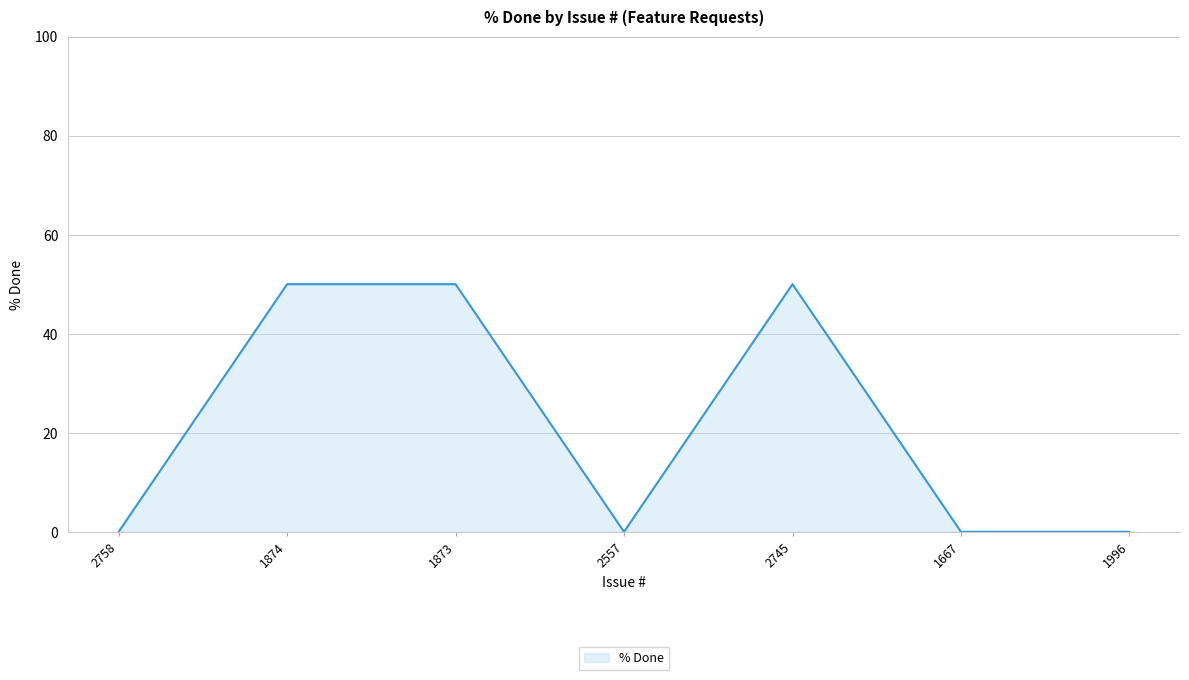

What is the greatest value displayed?

50